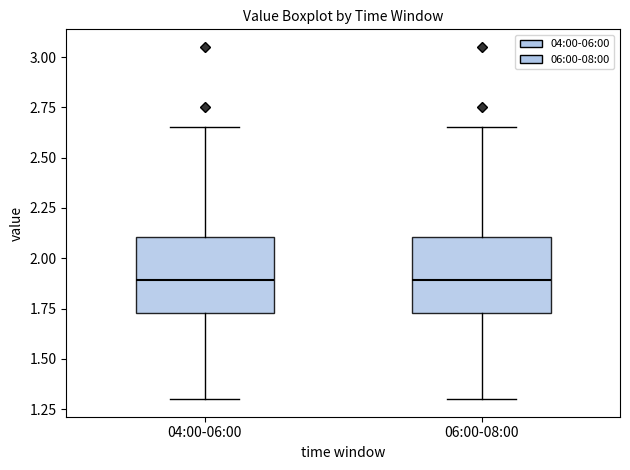

Reading left to right, transcribe this box plot: for each box, give where its median line is, the range the box spans, and where its two whiskers end, as read against the y-axis. The values are not printed on the chart, so give them approximately, as read against the axis.

04:00-06:00: median 1.90, box 1.75 to 2.10, whiskers 1.30 to 2.65
06:00-08:00: median 1.90, box 1.75 to 2.10, whiskers 1.30 to 2.65